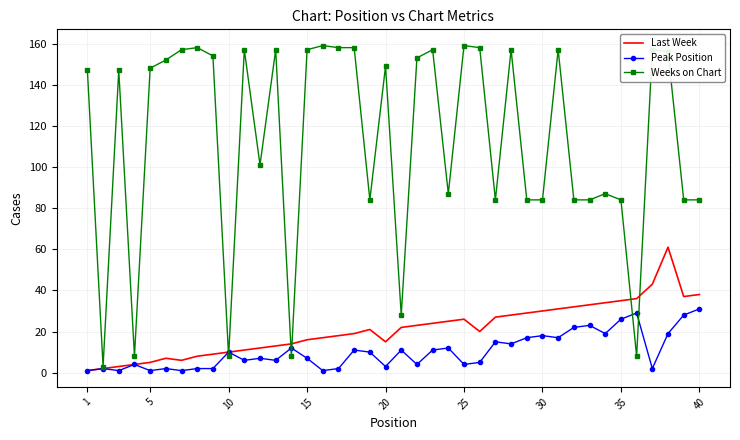

What is the highest value of the Weeks on Chart series?

159